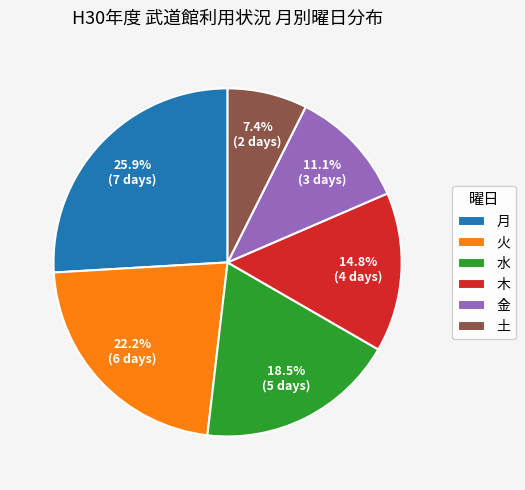

Is it true that 月 is 18% of the pie?

False